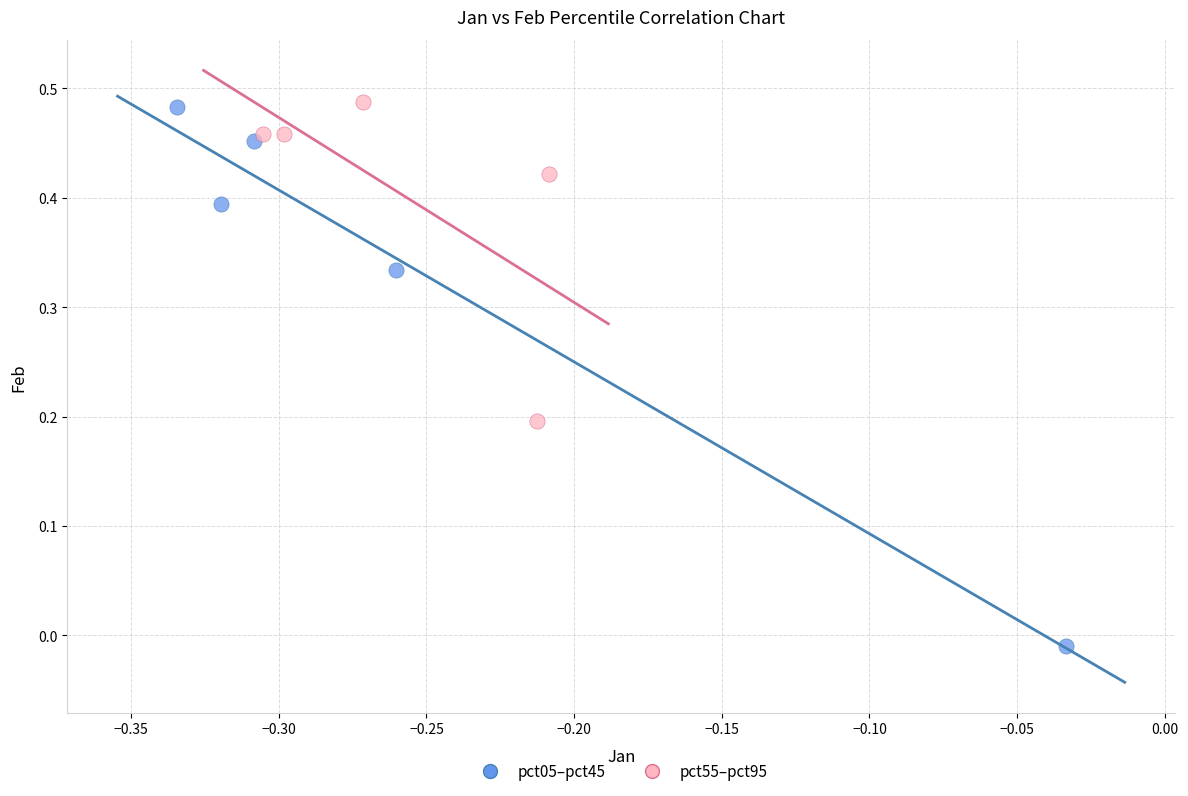

Which series has the widest spread of Y values?

pct05–pct45